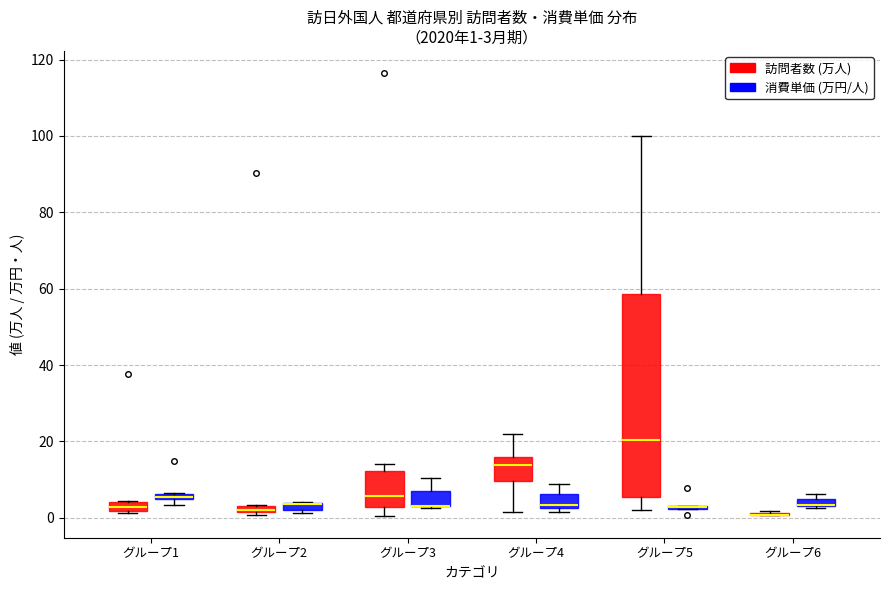

Which box is the tallest, from its lower edge to its upper edge?

グループ5 (訪問者数 (万人))